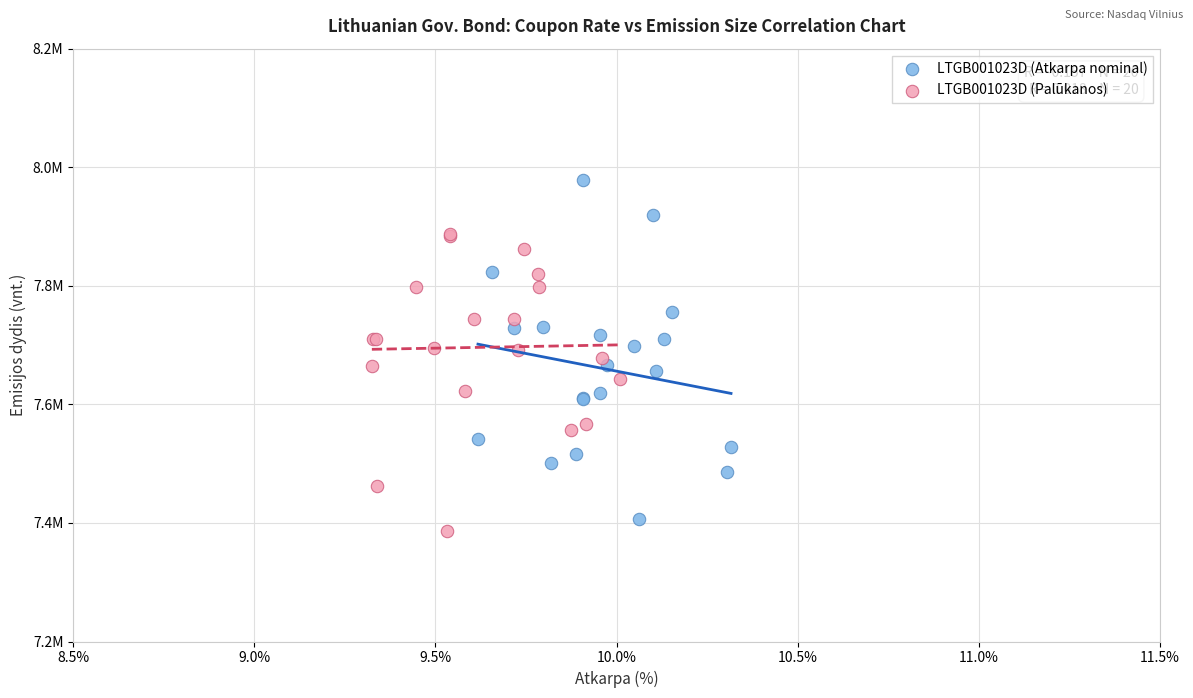

What are all the series names shown in the legend?

LTGB001023D (Atkarpa nominal), LTGB001023D (Palūkanos)